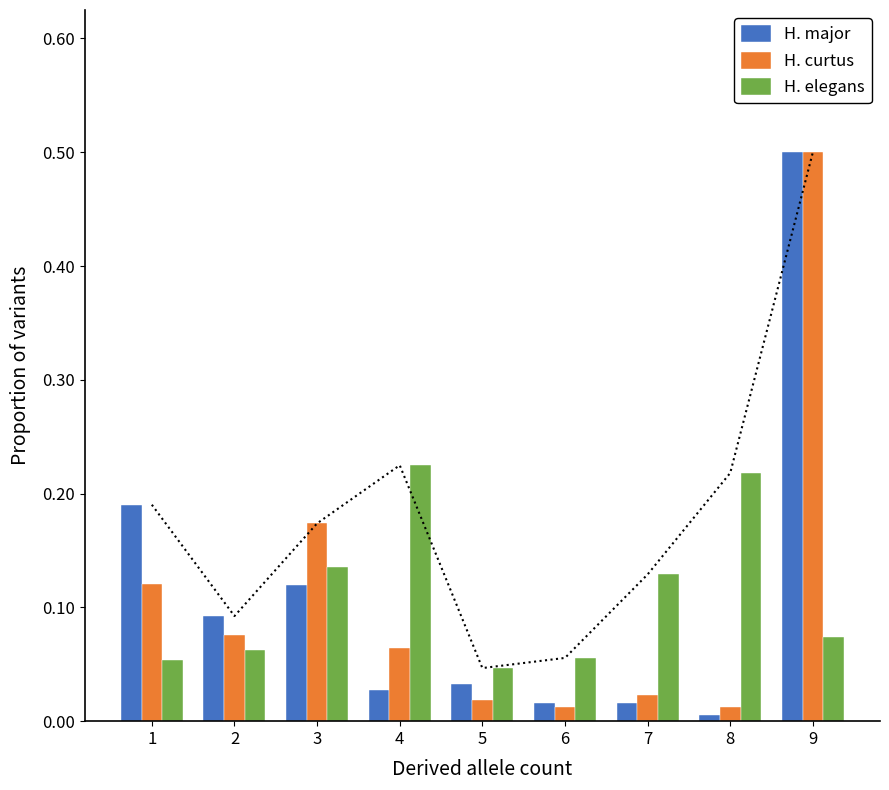

At 6, list the series in order from smallest to largest.

H. curtus, H. major, H. elegans